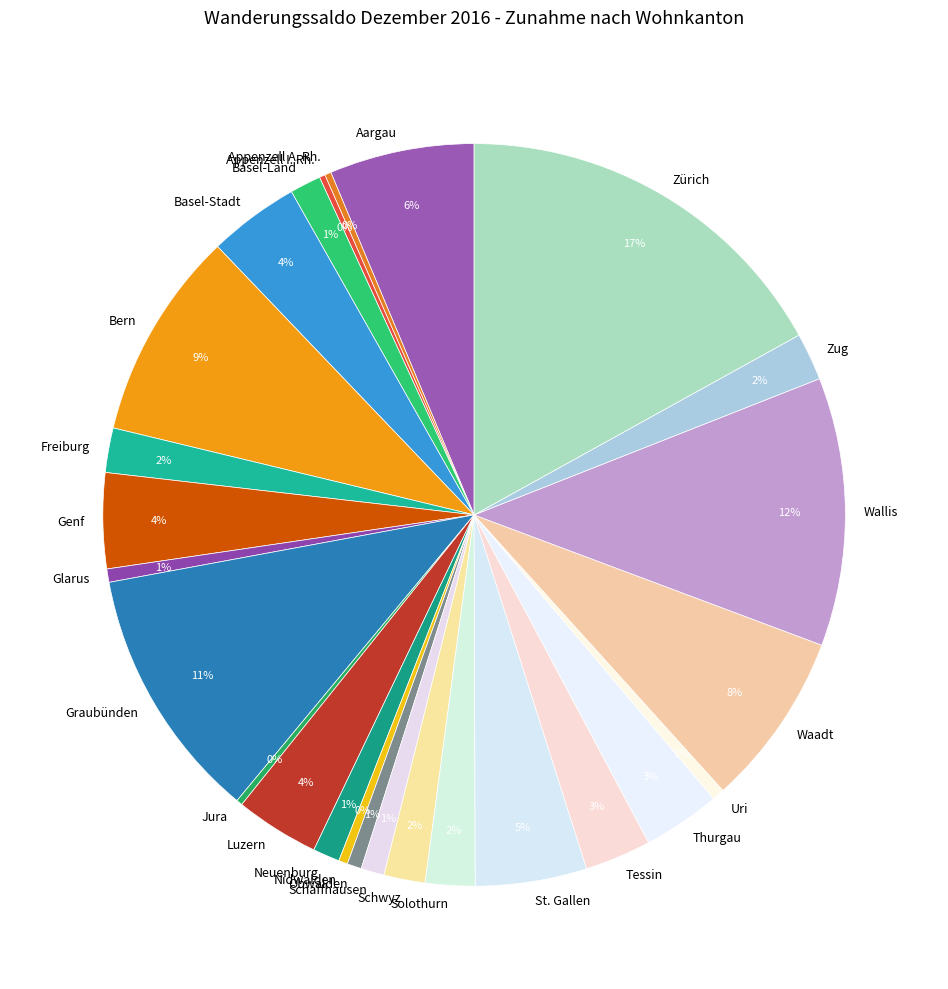

Which has a higher value, Basel-Land or Genf?

Genf